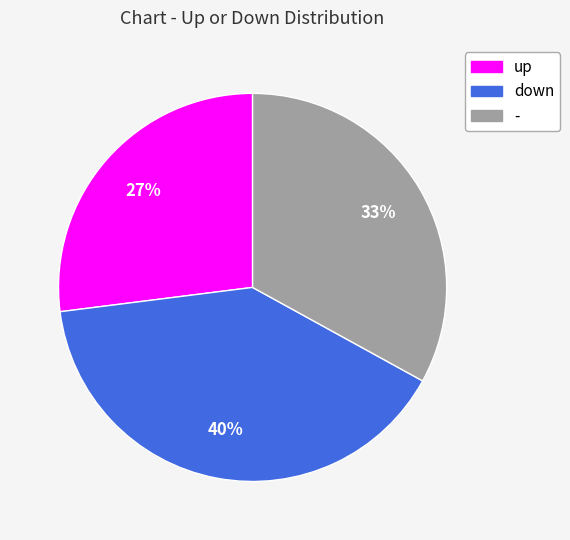

The - slice represents 33% of the pie. True or false?

True